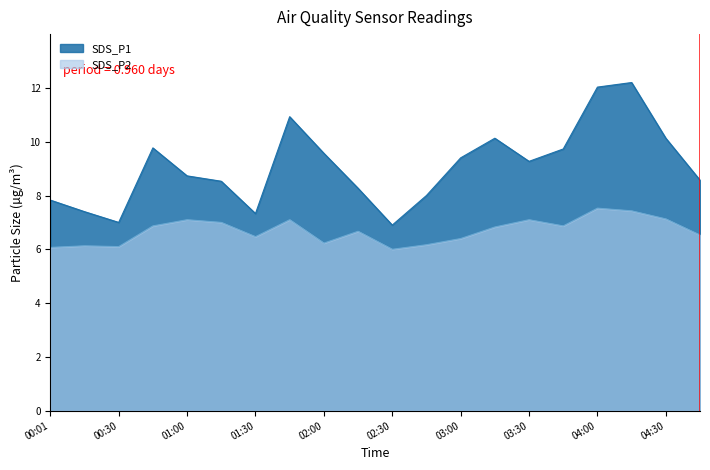

Which has a higher value, 01:45 or 02:45?

01:45